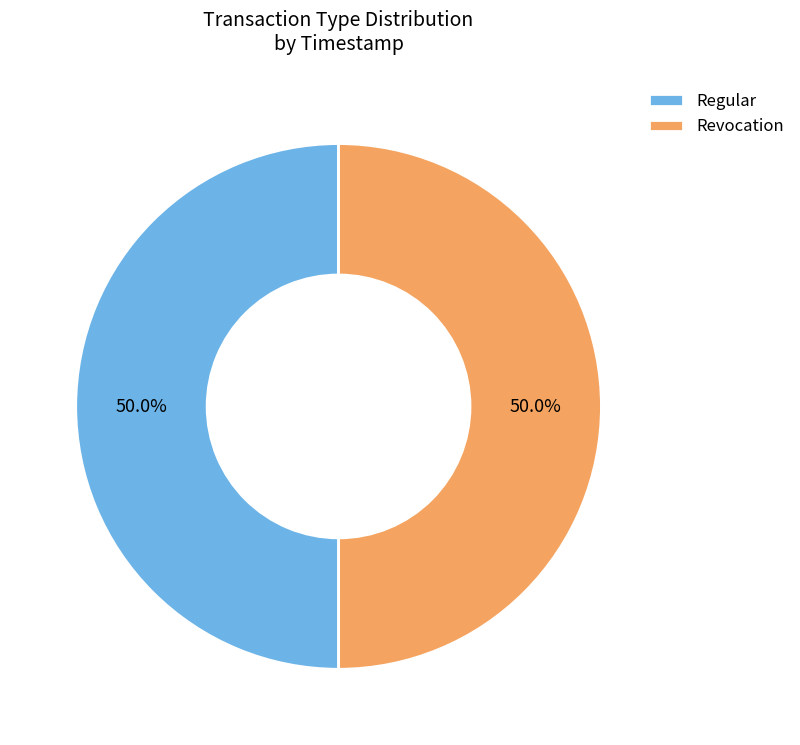

Combined, what portion of the pie is Revocation and Regular?

100.0%